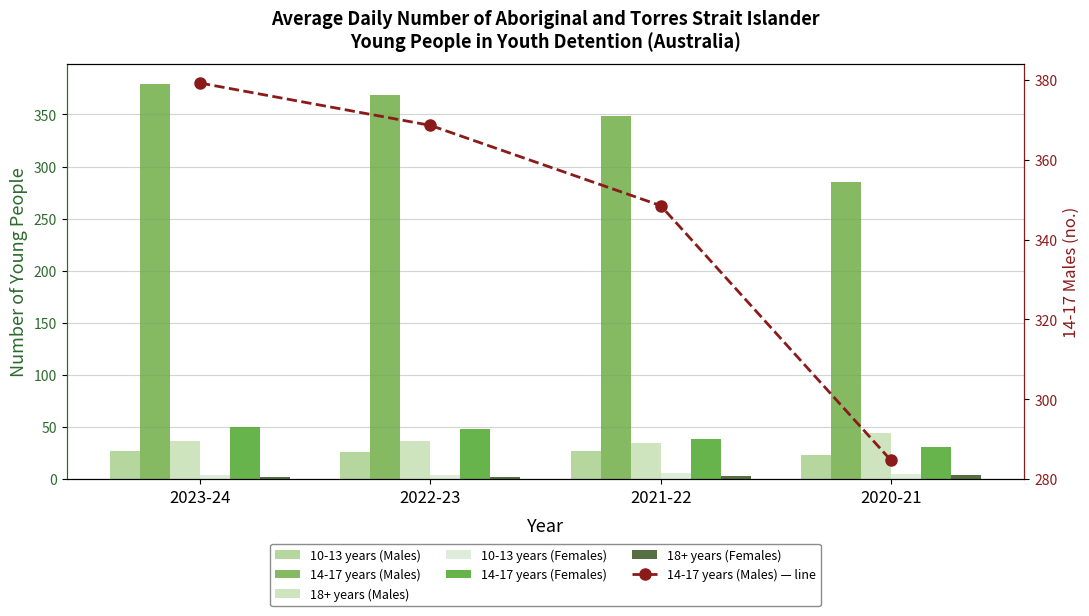

At which category is the sum across all series the highest?

2023-24